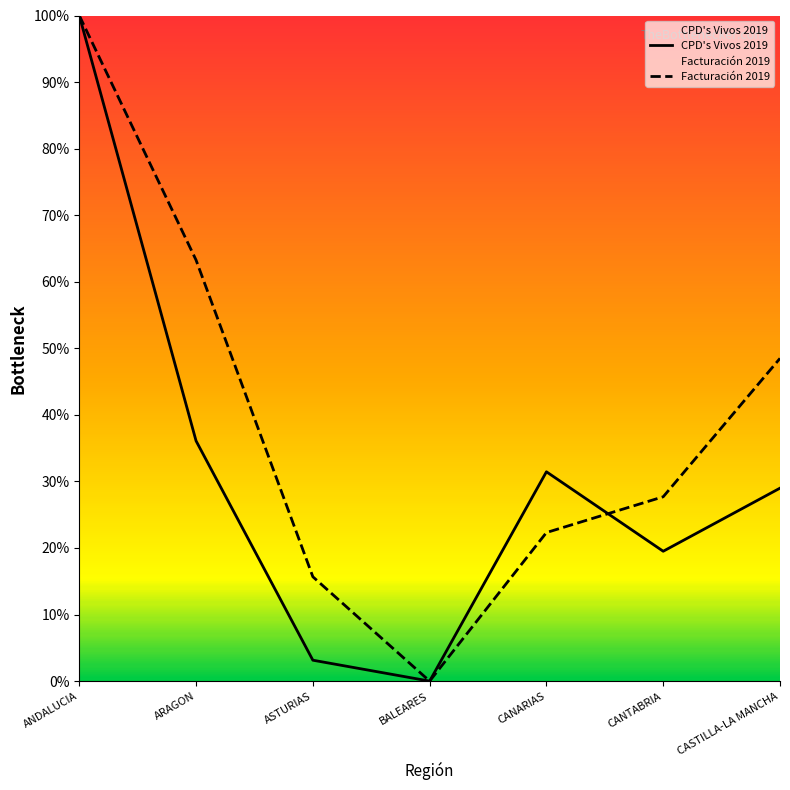

List the labels in order of CPD's Vivos 2019 value, largest first.

ANDALUCIA, ARAGON, CANARIAS, CASTILLA-LA MANCHA, CANTABRIA, ASTURIAS, BALEARES